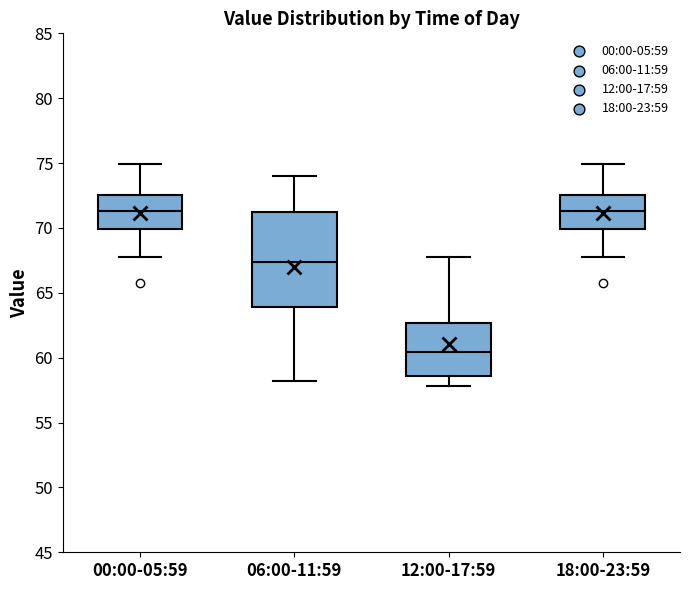

Which box is the tallest, from its lower edge to its upper edge?

06:00-11:59